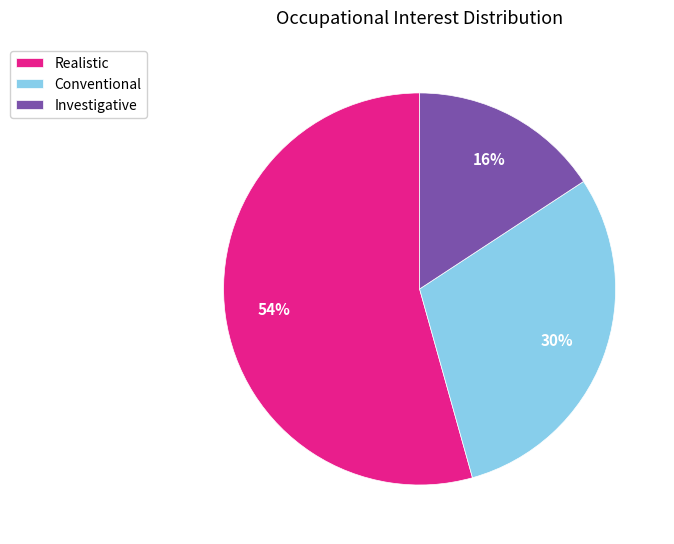

Between Conventional and Investigative, which is larger?

Conventional